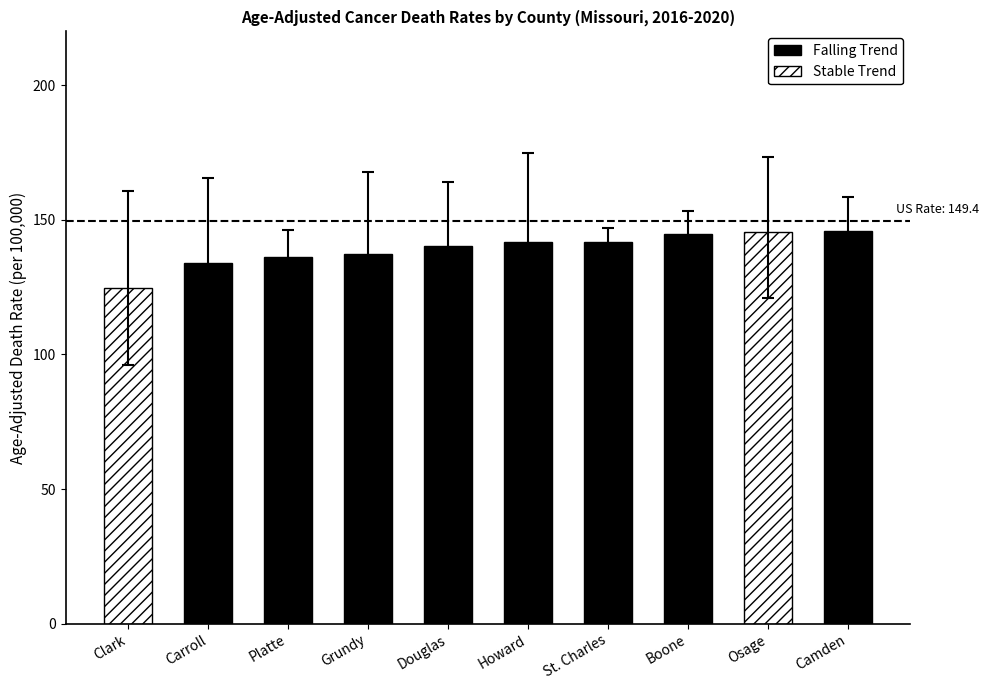

What is the highest value of the Age-Adjusted Death Rate (falling) series?

145.7